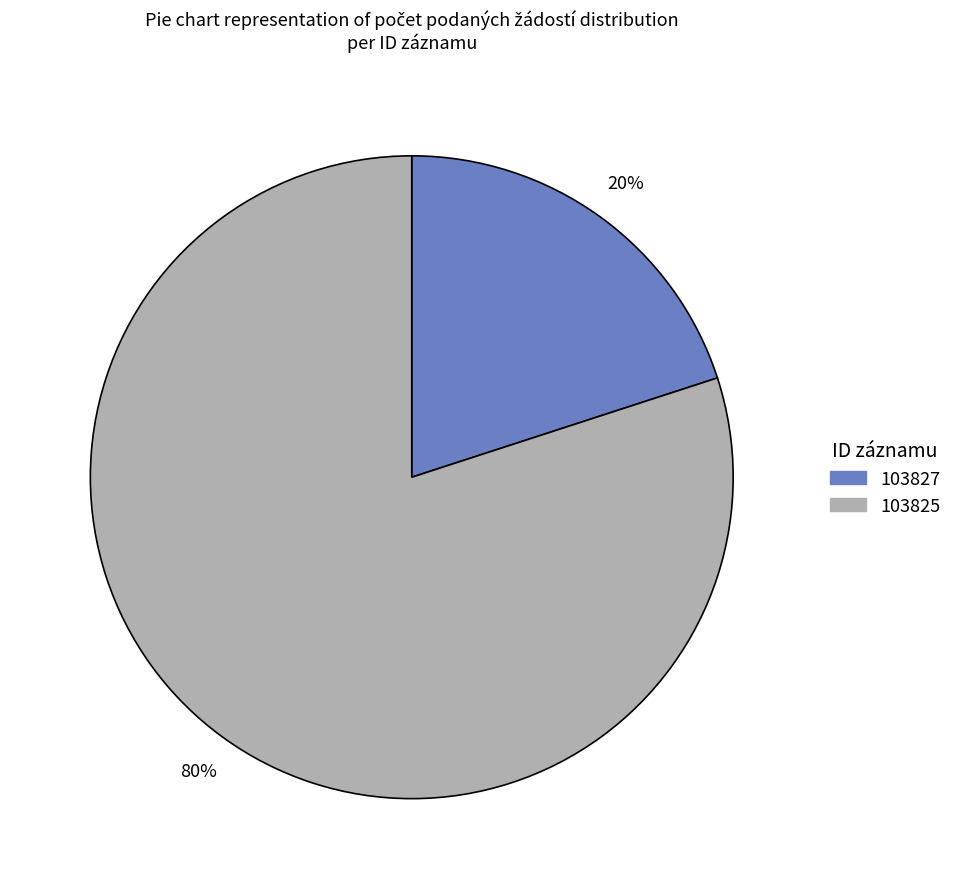

Count the number of slices in the pie.

2